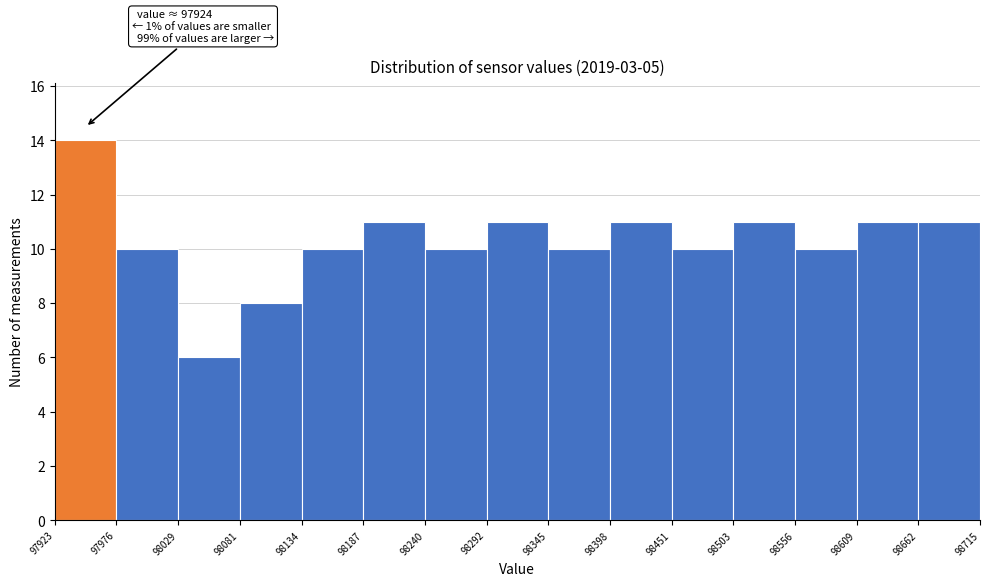

Over which range of the x-axis is the bar tallest?

97923 to 97976